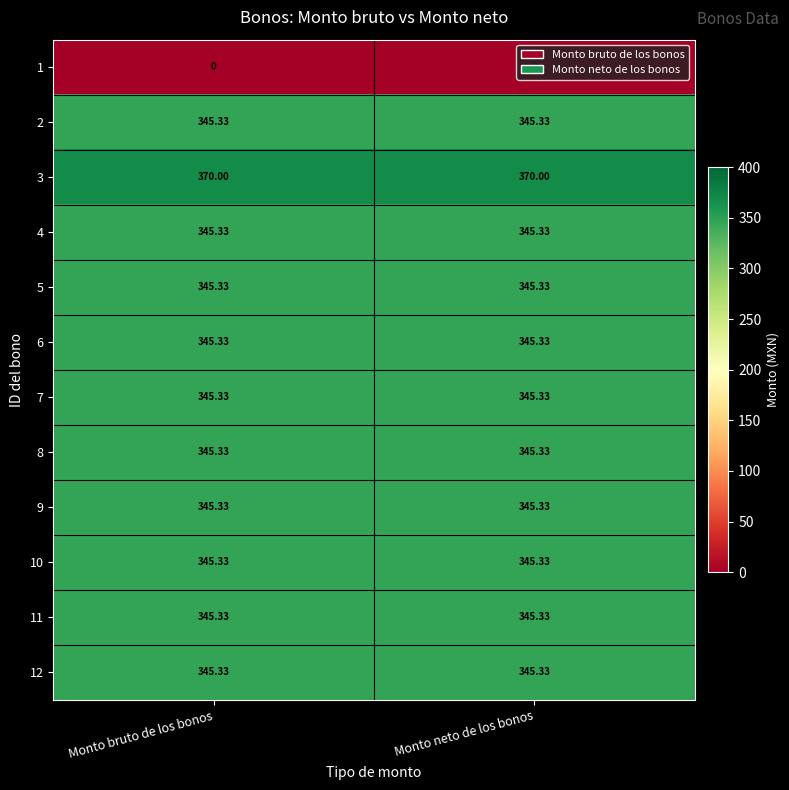

Rank the series by their maximum value, from highest to lowest.

3, 2, 4, 5, 6, 7, 8, 9, 10, 11, 12, 1